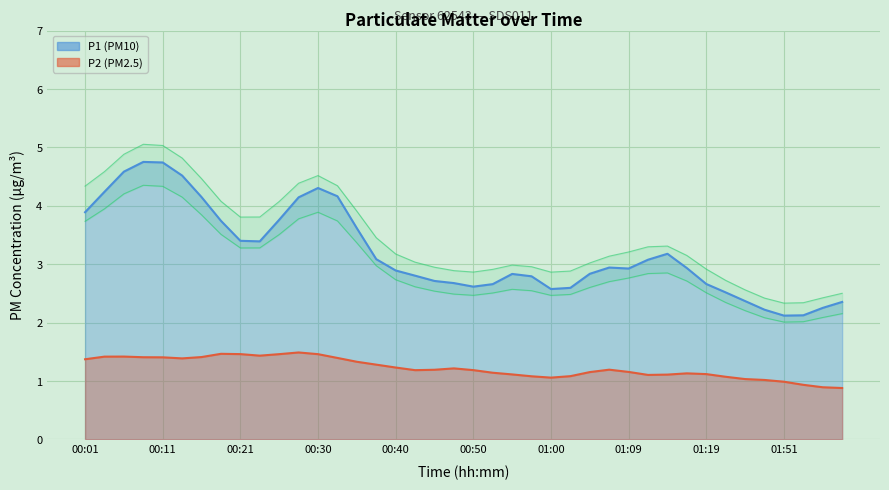

Which has a higher value, 00:06 or 00:55?

00:06